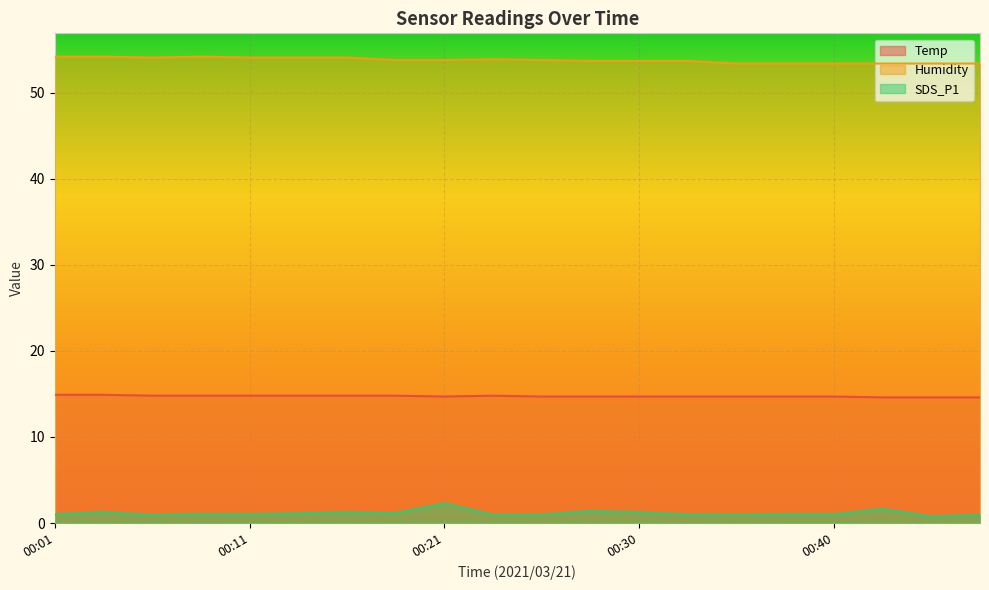

List the labels in order of Humidity value, largest first.

00:01, 00:04, 00:08, 00:06, 00:11, 00:13, 00:16, 00:23, 00:18, 00:21, 00:26, 00:28, 00:30, 00:33, 00:35, 00:38, 00:40, 00:43, 00:45, 00:48